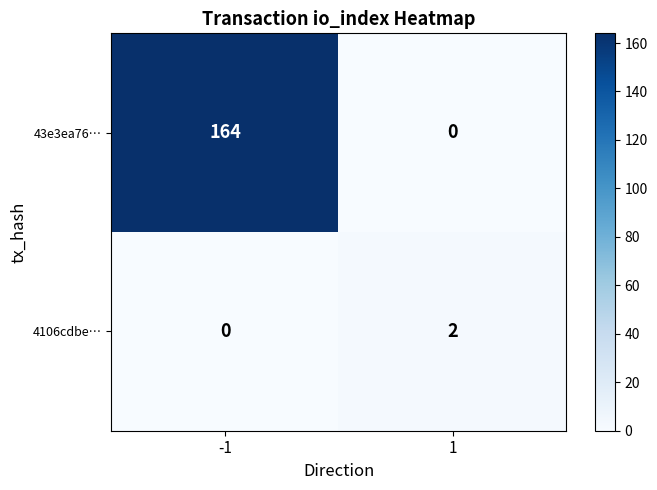

Which series has the widest spread of values?

43e3ea76…